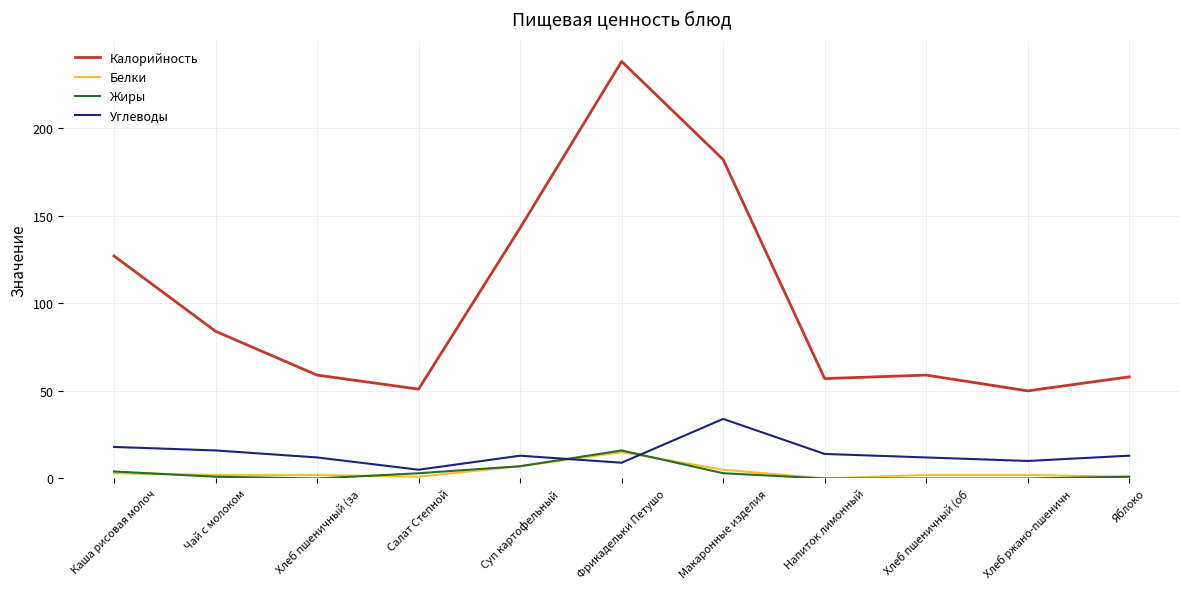

What is the difference between the maximum and second lowest values in the Белки series?

14